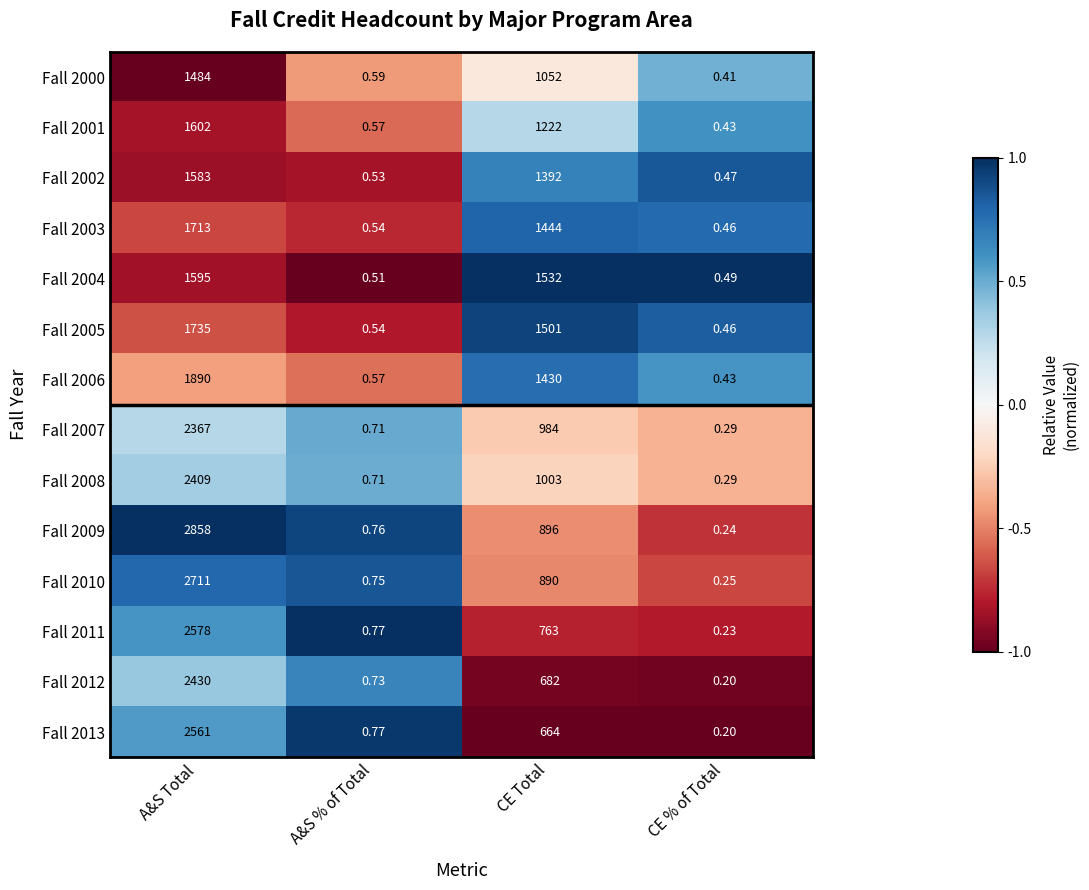

Rank the categories by Fall 2010 value from lowest to highest.

CE % of Total, A&S % of Total, CE Total, A&S Total